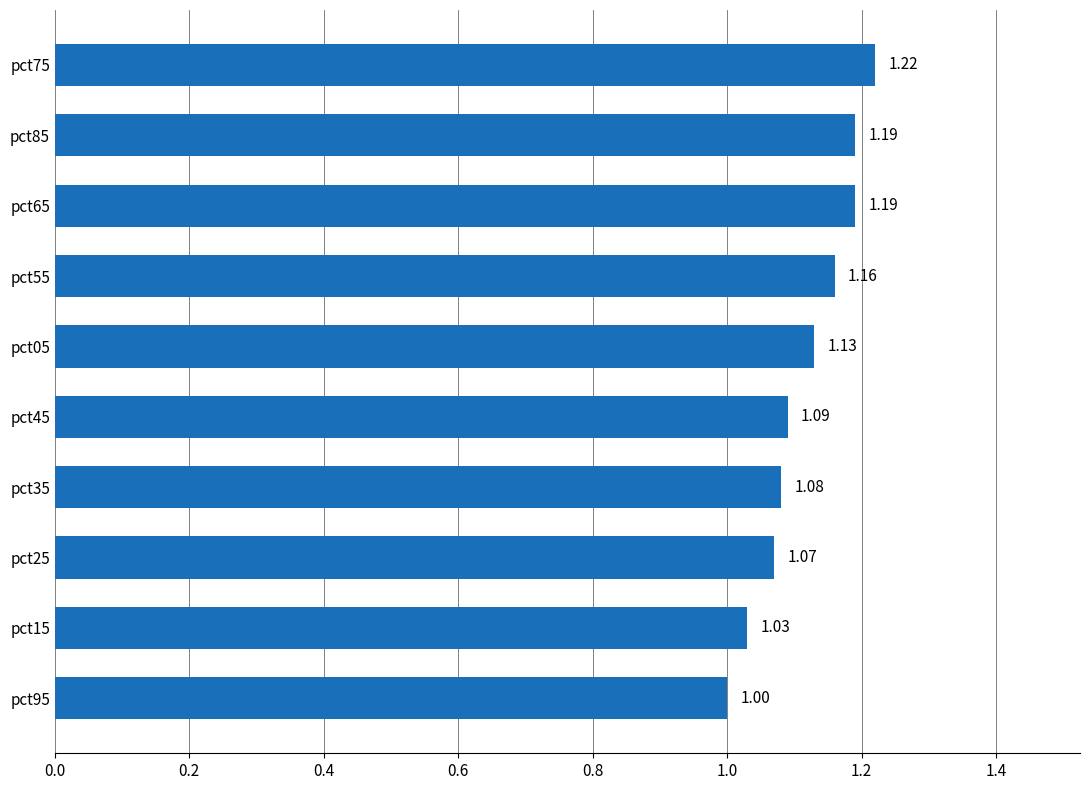

What is the sum of the values at pct85 and pct25?

2.3